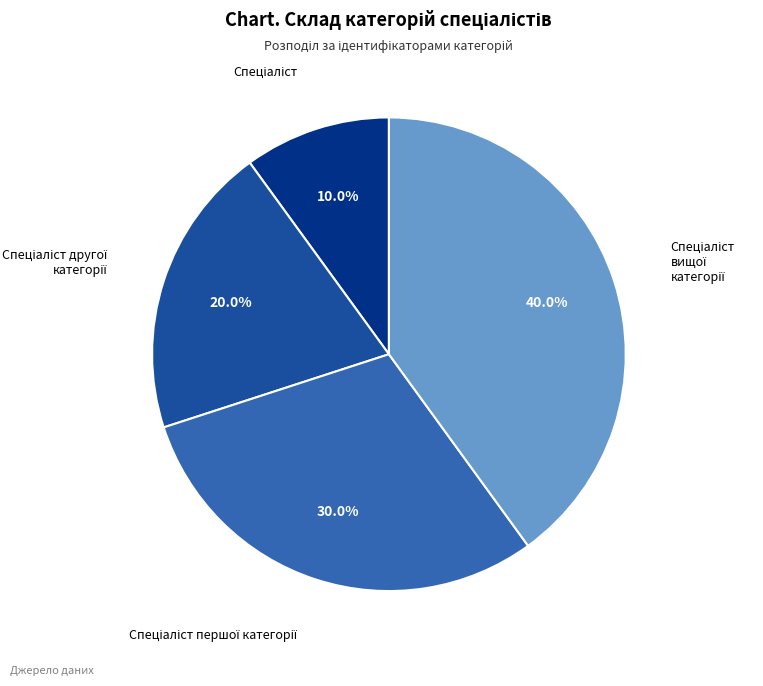

How many segments does this pie chart have?

4